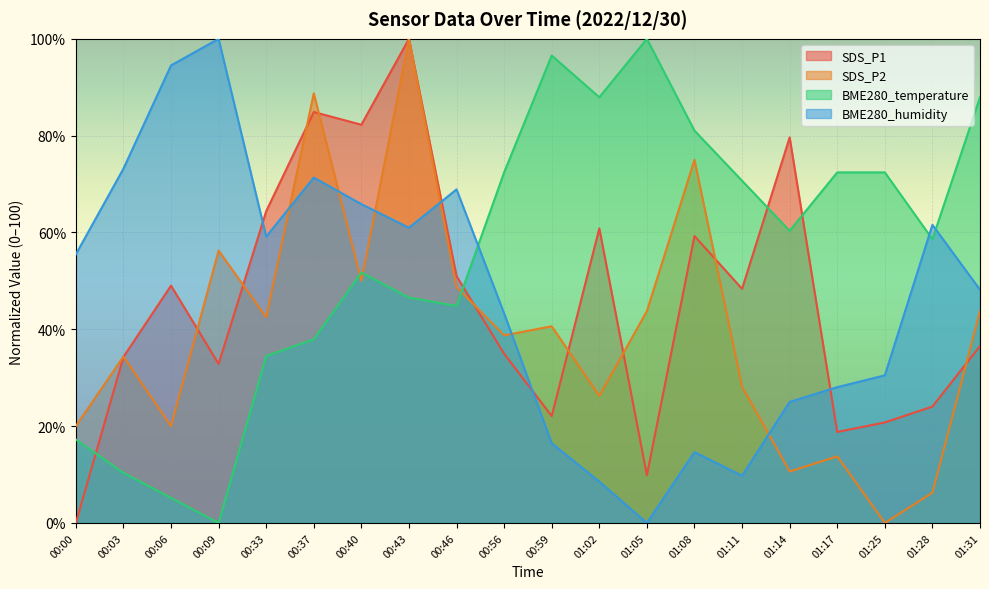

How many times do BME280_temperature and SDS_P2 cross each other?

3